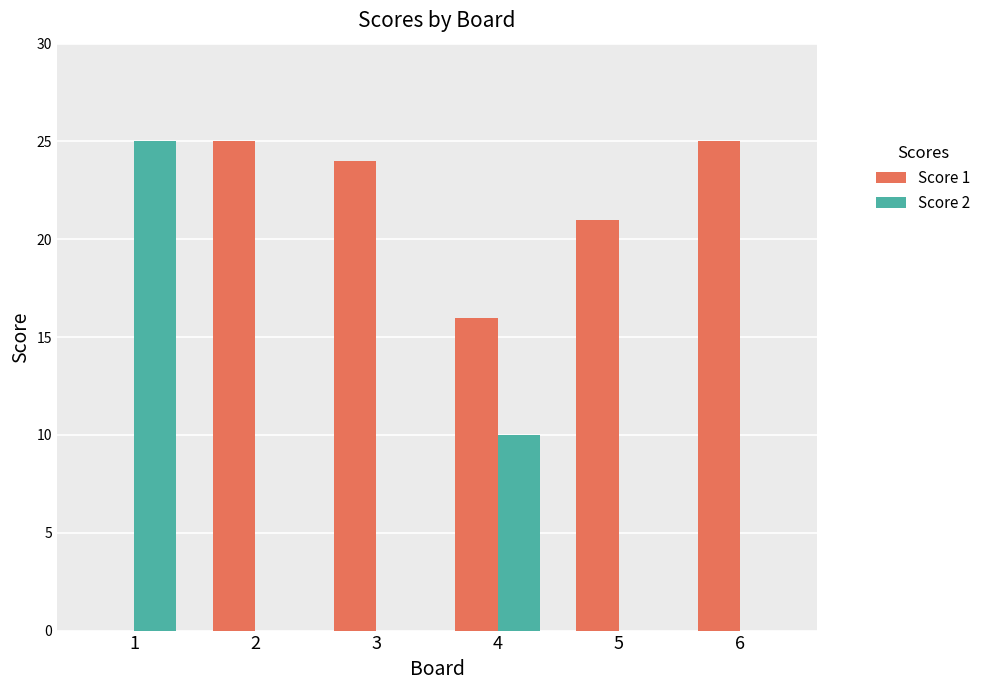

How many categories are shown in the chart?

6